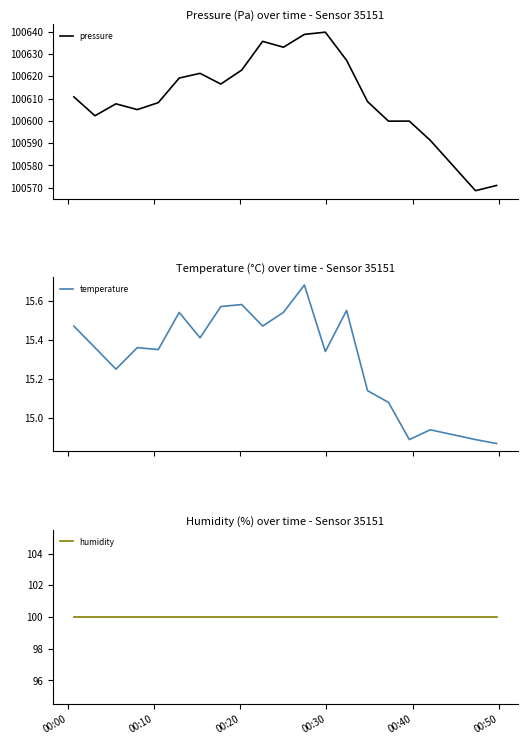

In temperature, how many points are lower than both neighbors (excluding endpoints)?

6